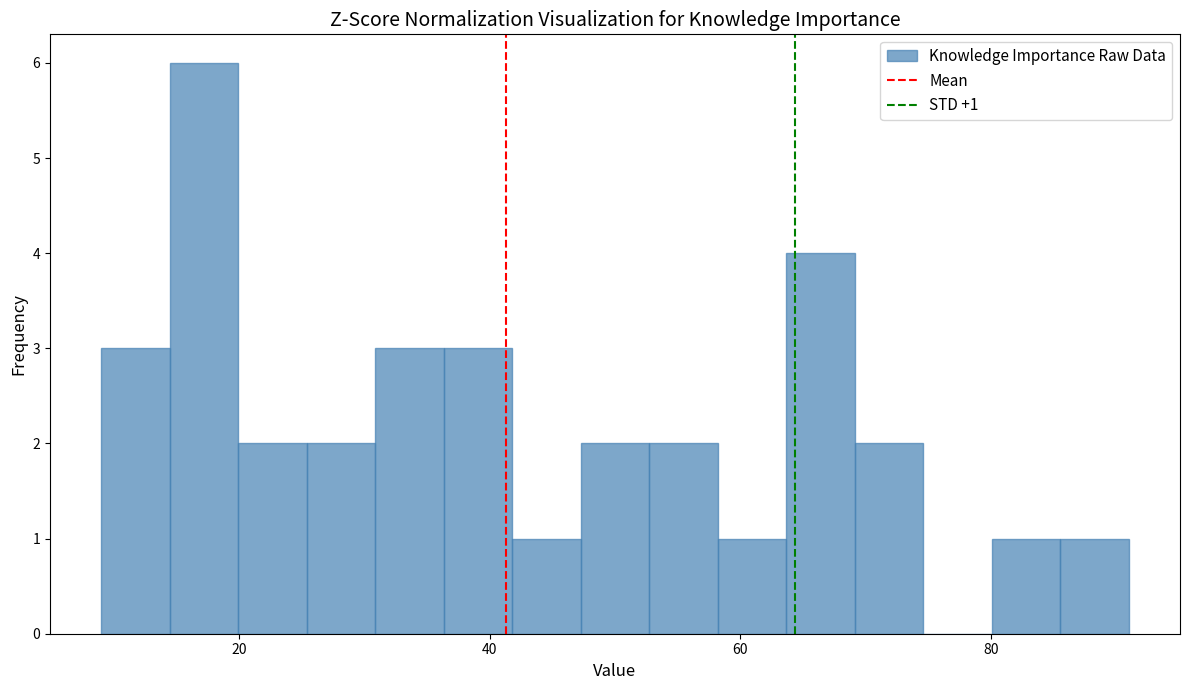

Read against the x-axis, roughly where is the centre of the tallest bar?

18